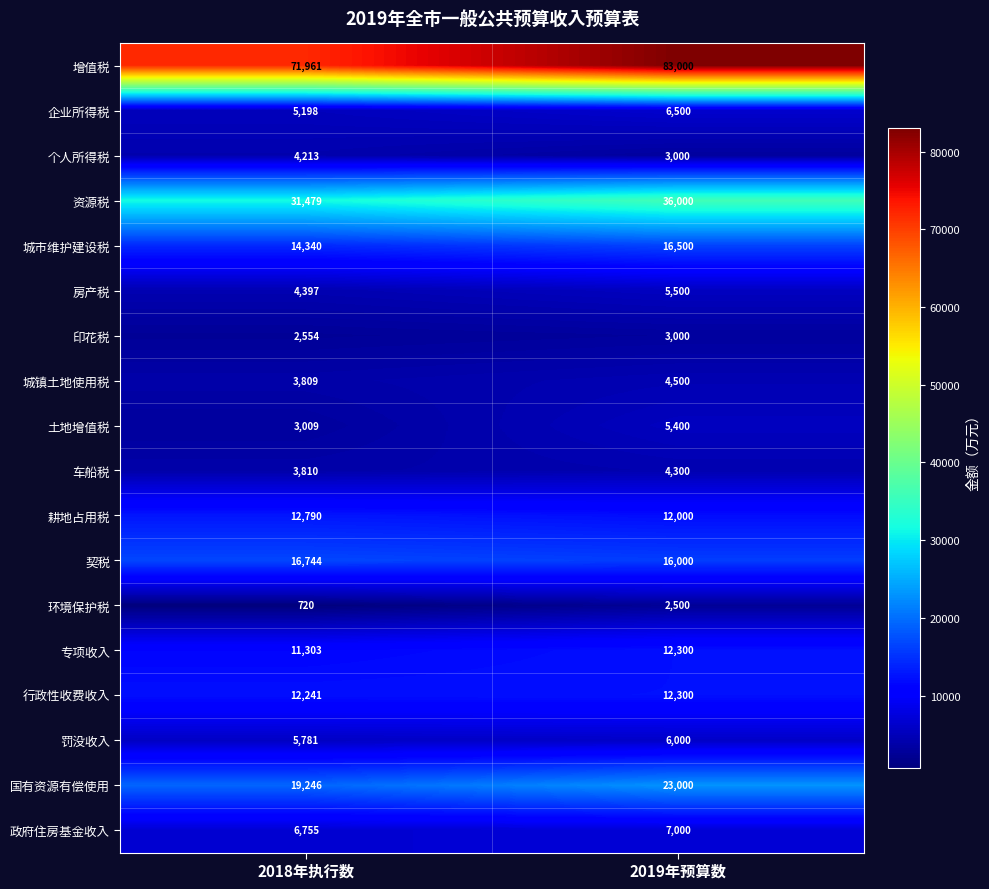

What is the lowest value of the 行政性收费收入 series?

12241